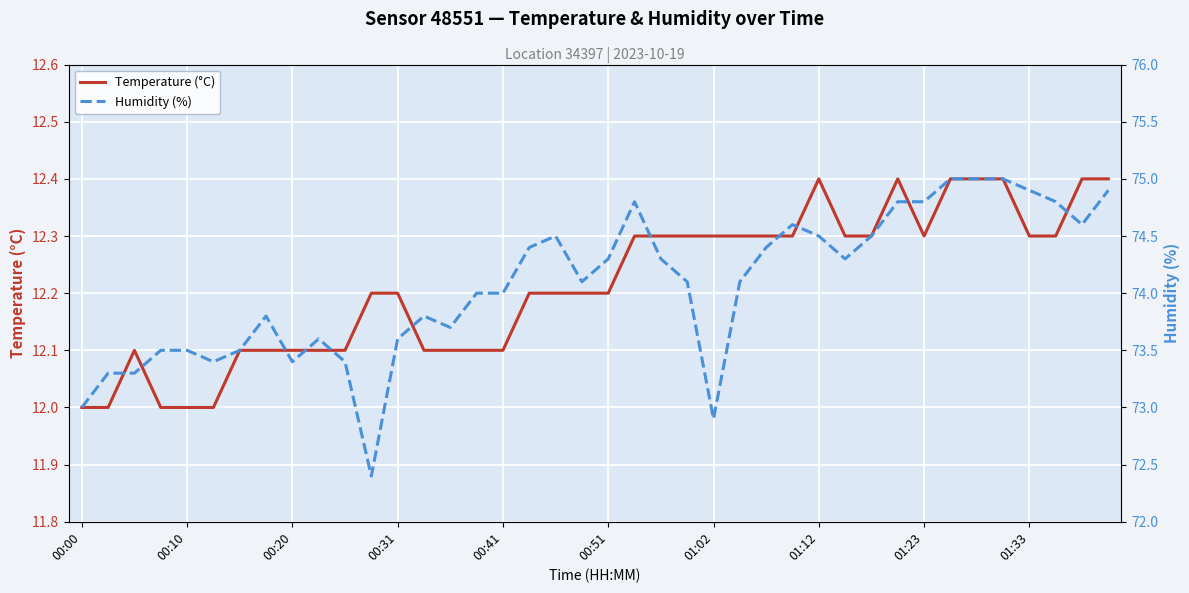

Reading right to left, what are all the values shown in this chart?

Temperature (°C): 12.4	12.4	12.3	12.3	12.4	12.4	12.4	12.3	12.4	12.3	12.3	12.4	12.3	12.3	12.3	12.3	12.3	12.3	12.3	12.2	12.2	12.2	12.2	12.1	12.1	12.1	12.1	12.2	12.2	12.1	12.1	12.1	12.1	12.1	12.0	12.0	12.0	12.1	12.0	12.0
Humidity (%): 74.9	74.6	74.8	74.9	75.0	75.0	75.0	74.8	74.8	74.5	74.3	74.5	74.6	74.4	74.1	72.9	74.1	74.3	74.8	74.3	74.1	74.5	74.4	74.0	74.0	73.7	73.8	73.6	72.4	73.4	73.6	73.4	73.8	73.5	73.4	73.5	73.5	73.3	73.3	73.0